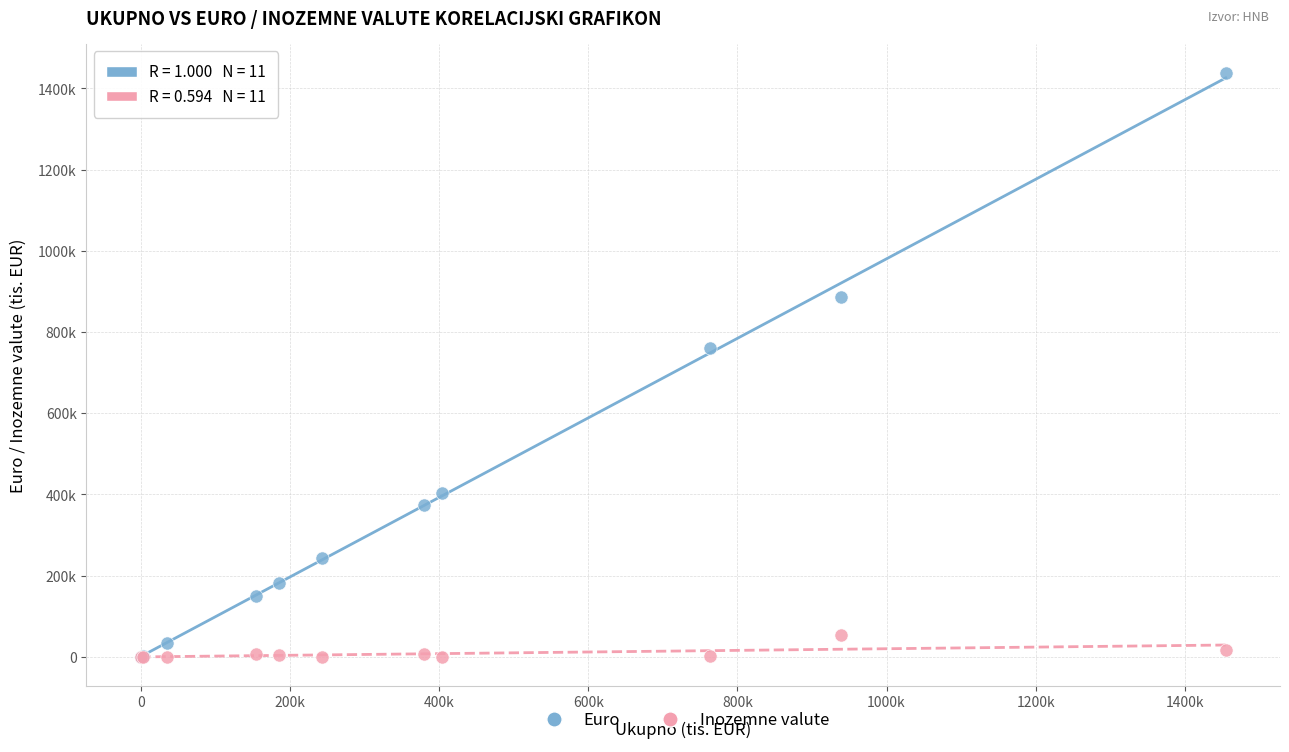

What are all the series names shown in the legend?

Euro, Inozemne valute